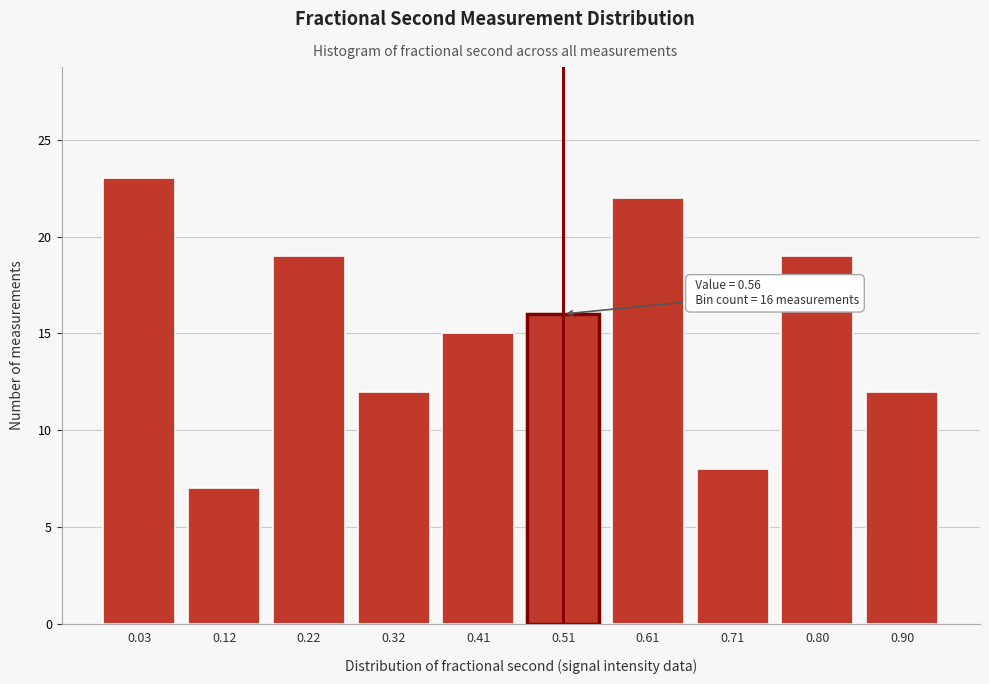

Reading right to left, transcribe all the data shown in this chart.

12	19	8	22	16	15	12	19	7	23